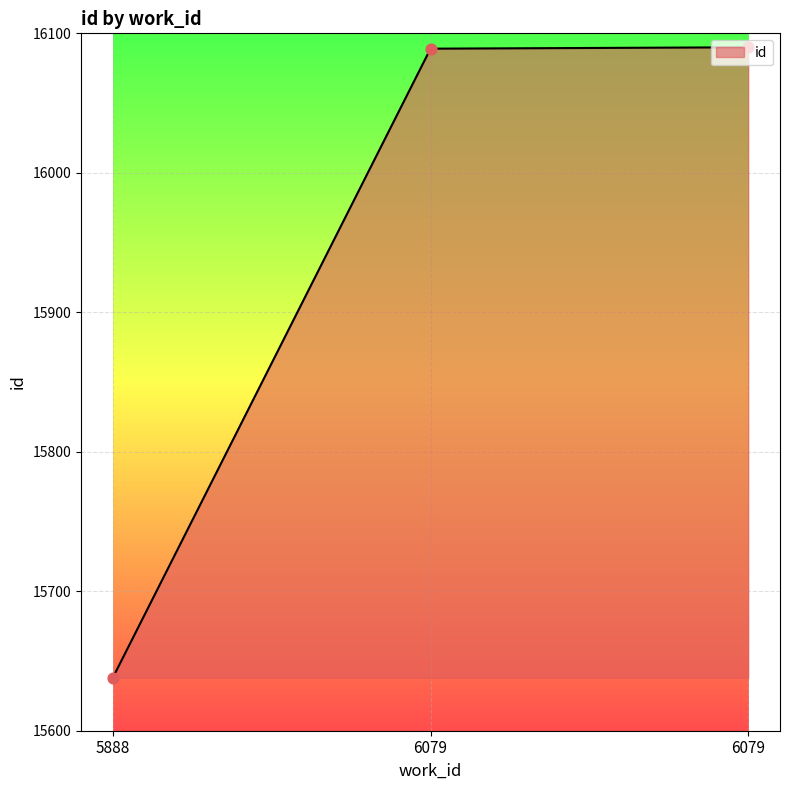

Between 6079 and 5888, which is larger?

6079